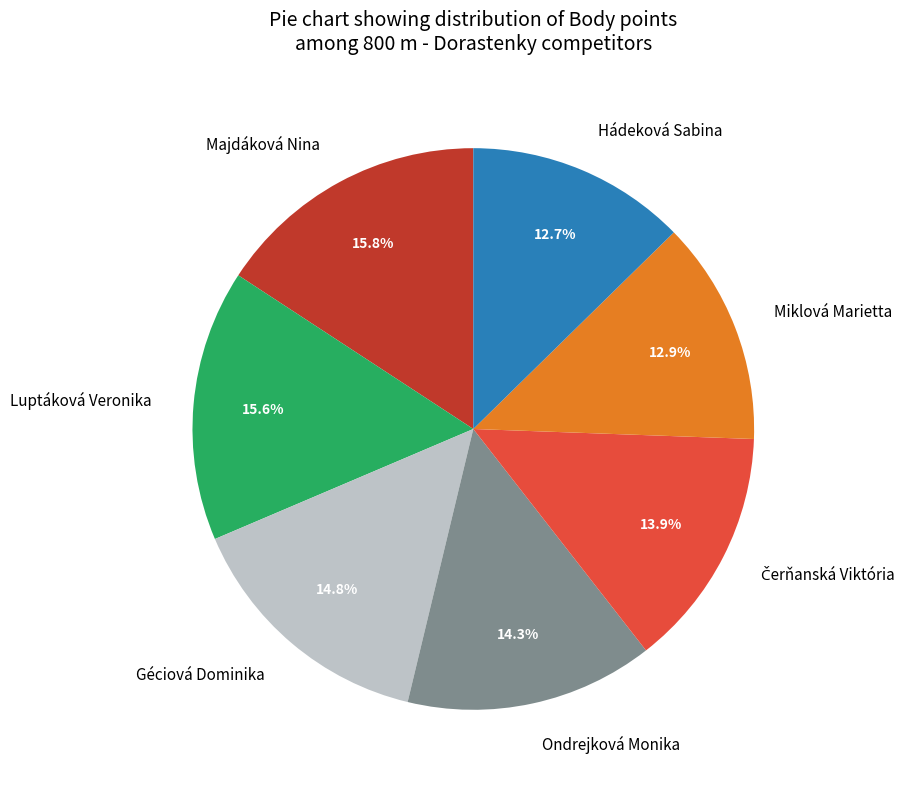

How many slices are in this pie chart?

7